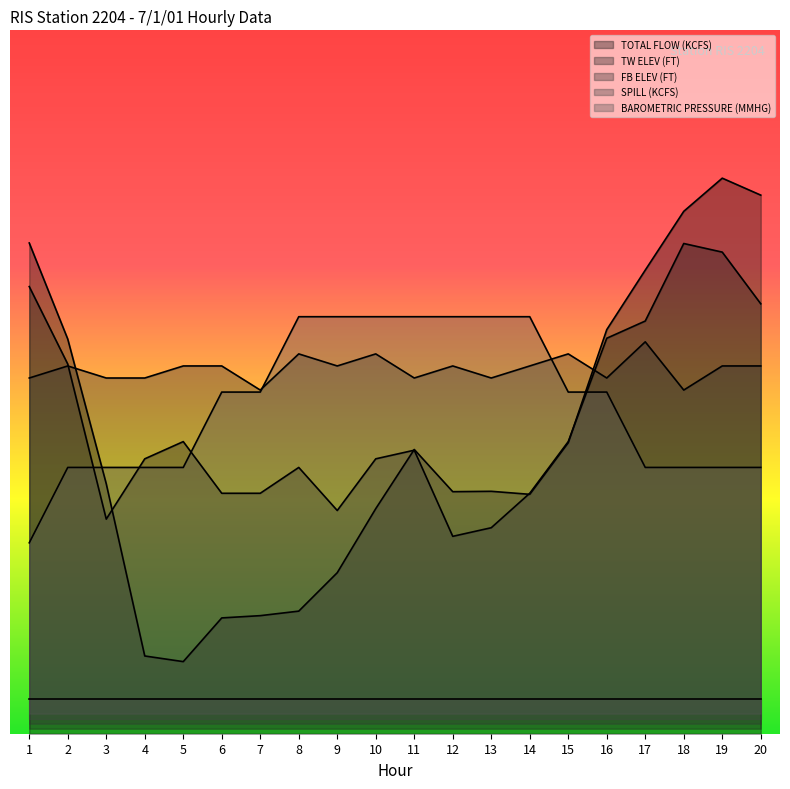

The TOTAL FLOW (KCFS) series shows 77.4 at 4. True or false?

True